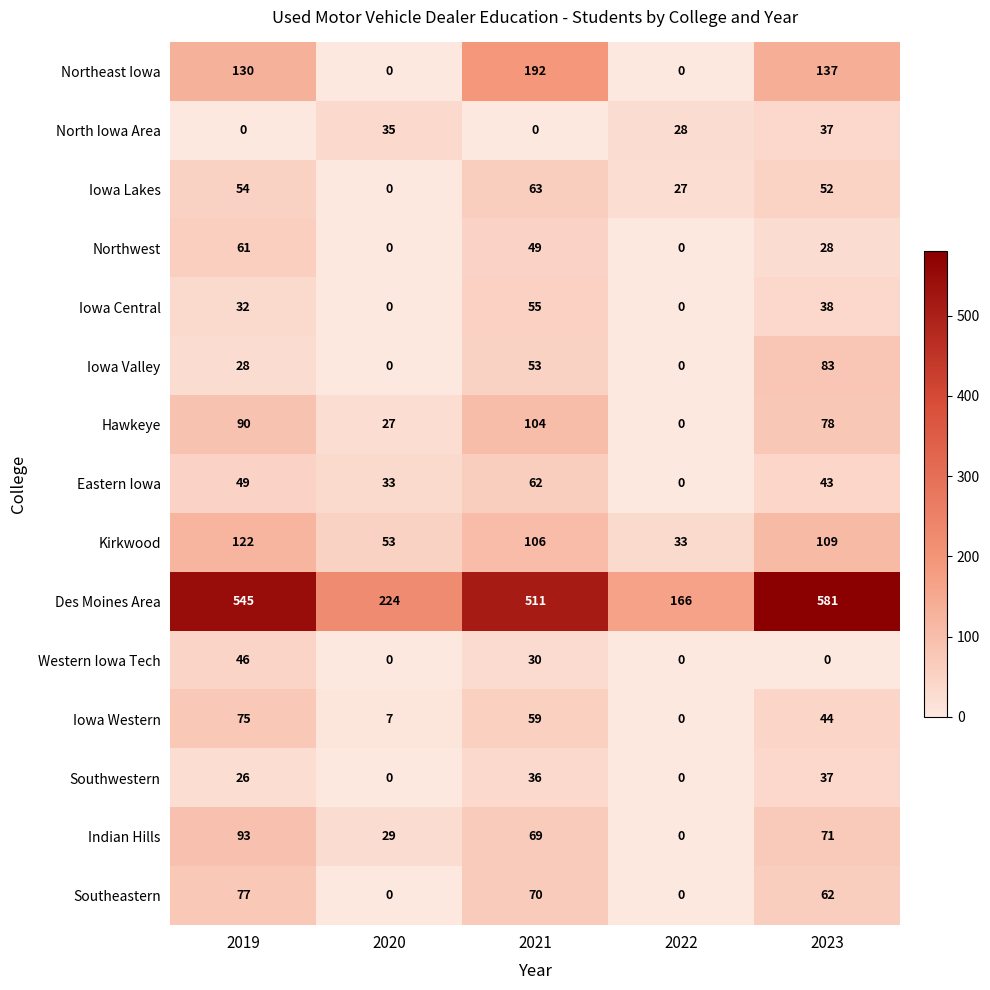

Which series has the largest total across all categories?

Des Moines Area